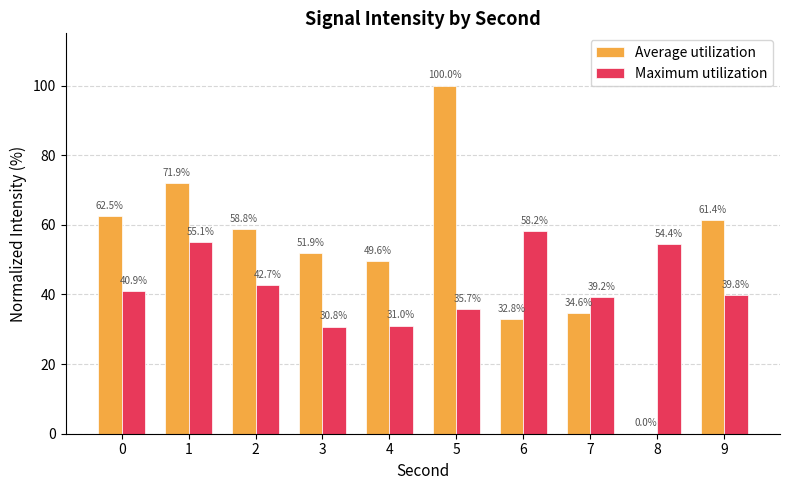

Which series has the widest spread of values?

Average utilization